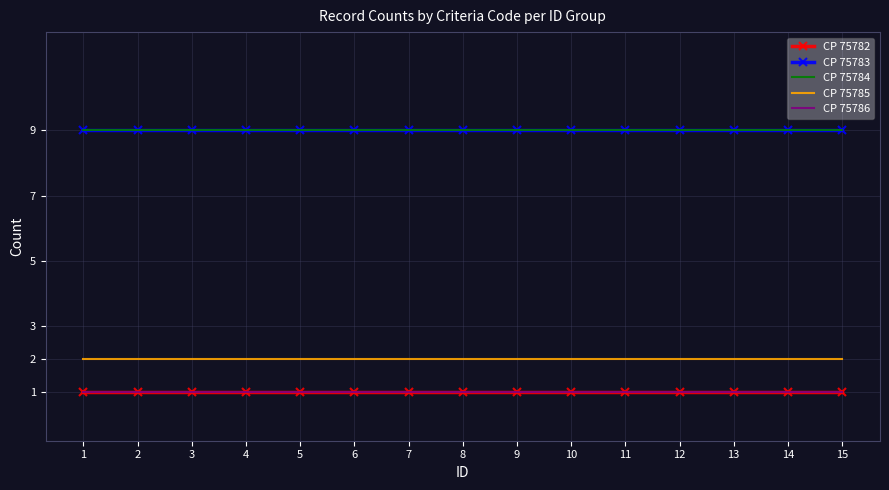

True or false: CP 75785 and CP 75784 cross at least once.

False